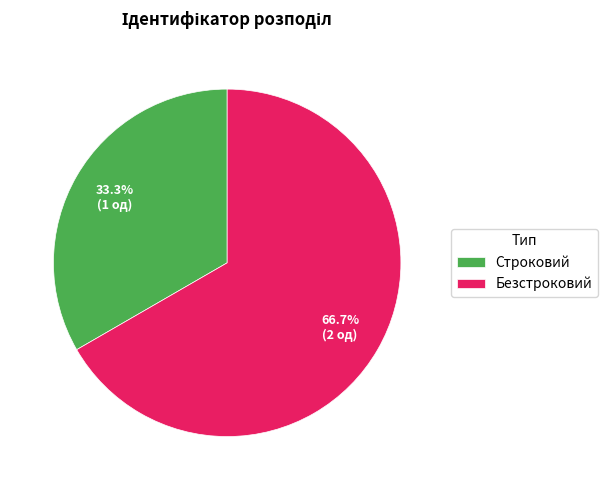

Which slice is the smallest?

Строковий